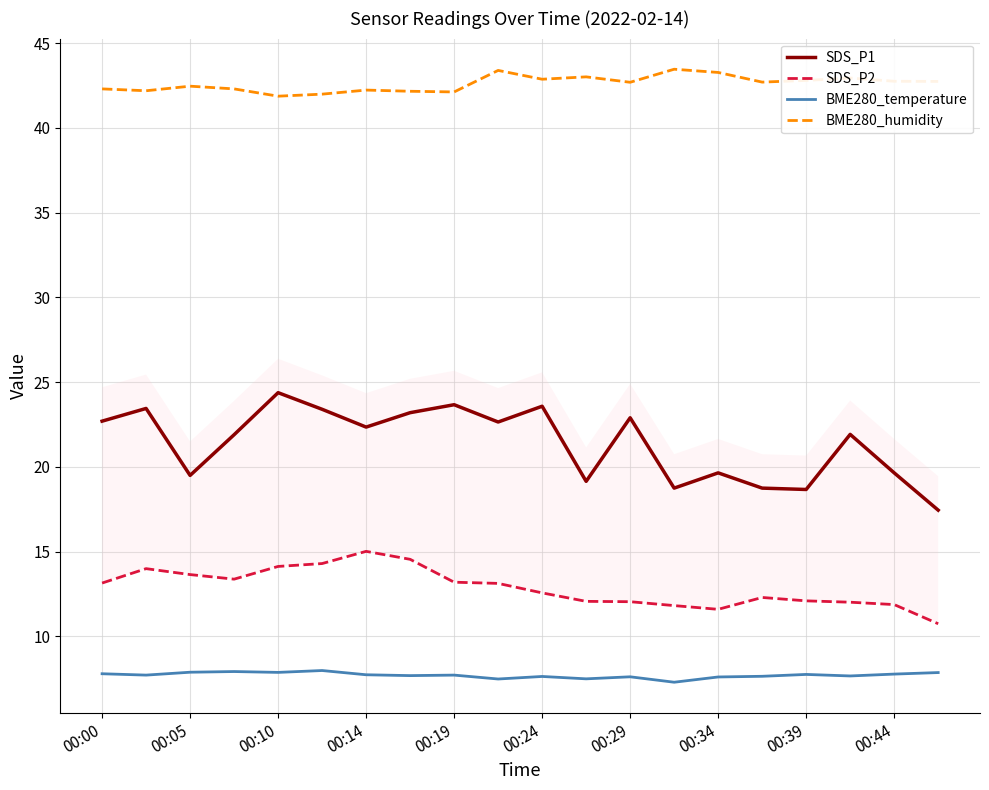

True or false: SDS_P1 and BME280_humidity intersect in this chart.

False